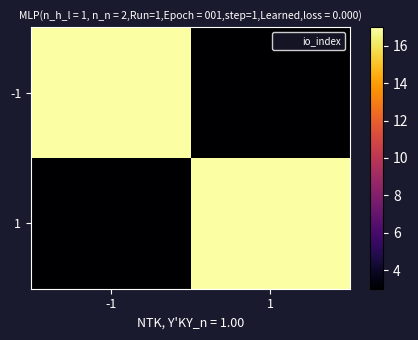

Reading left to right, what are all the values shown in this chart?

-1: -1=17	1=3
1: -1=3	1=17